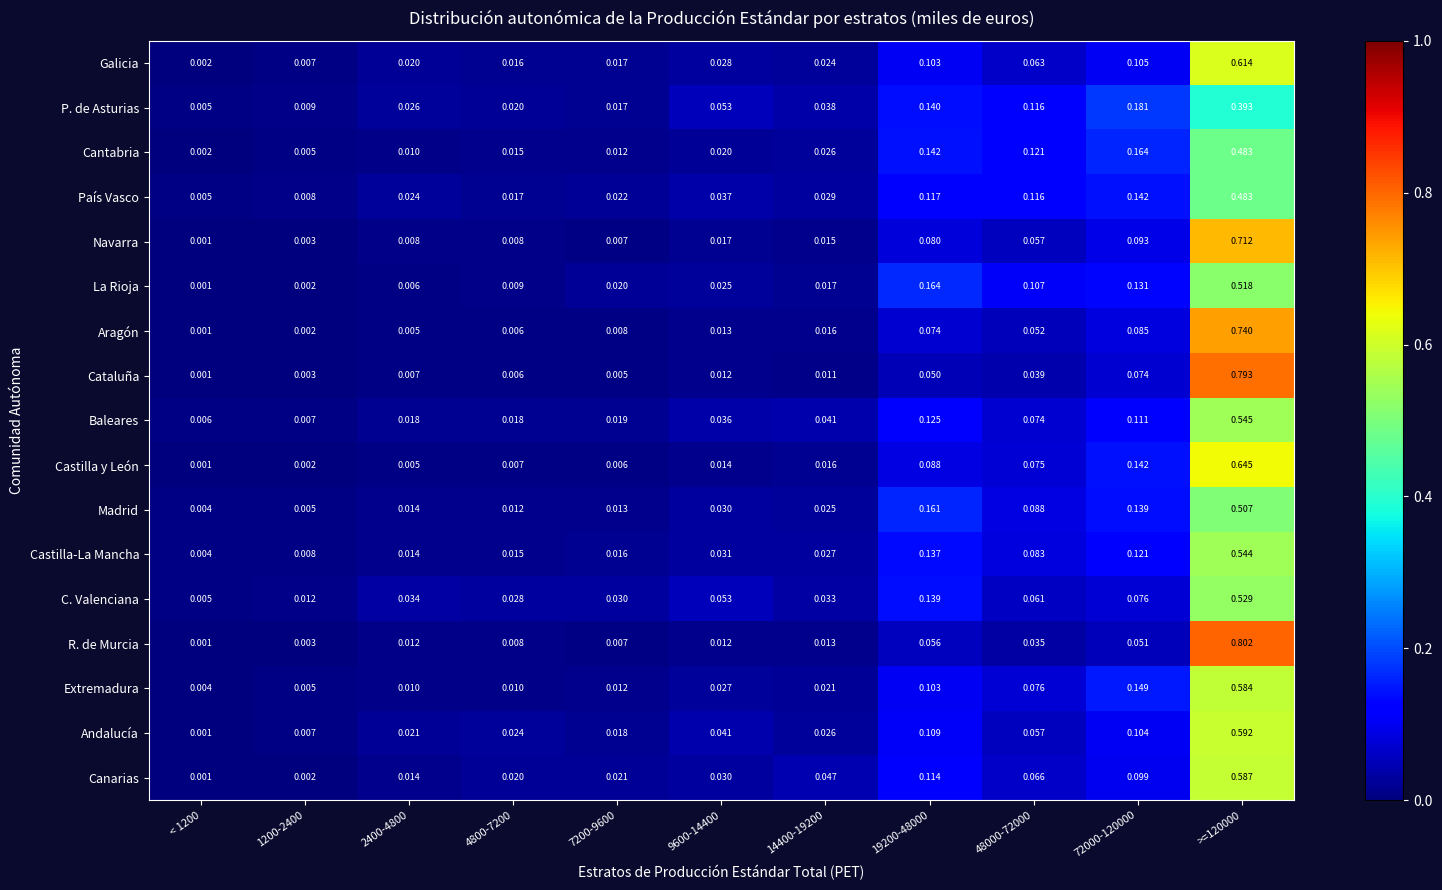

Count the number of data series in this chart.

17